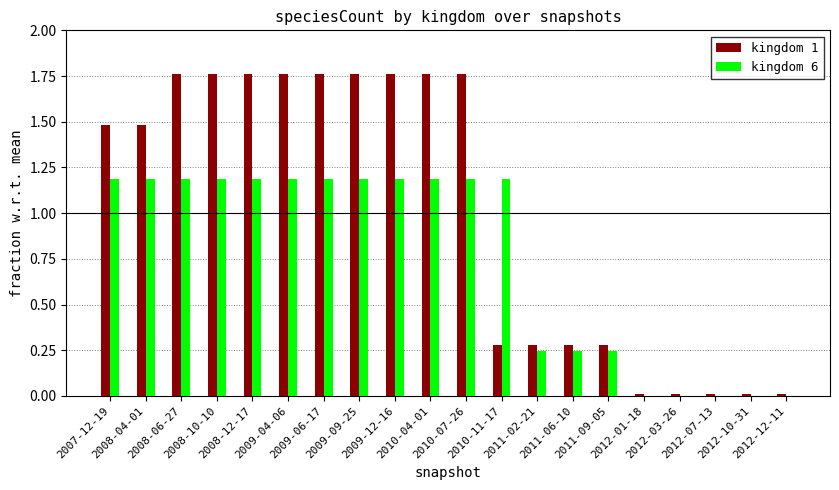

What is the sum of all kingdom 1 values?

20.0